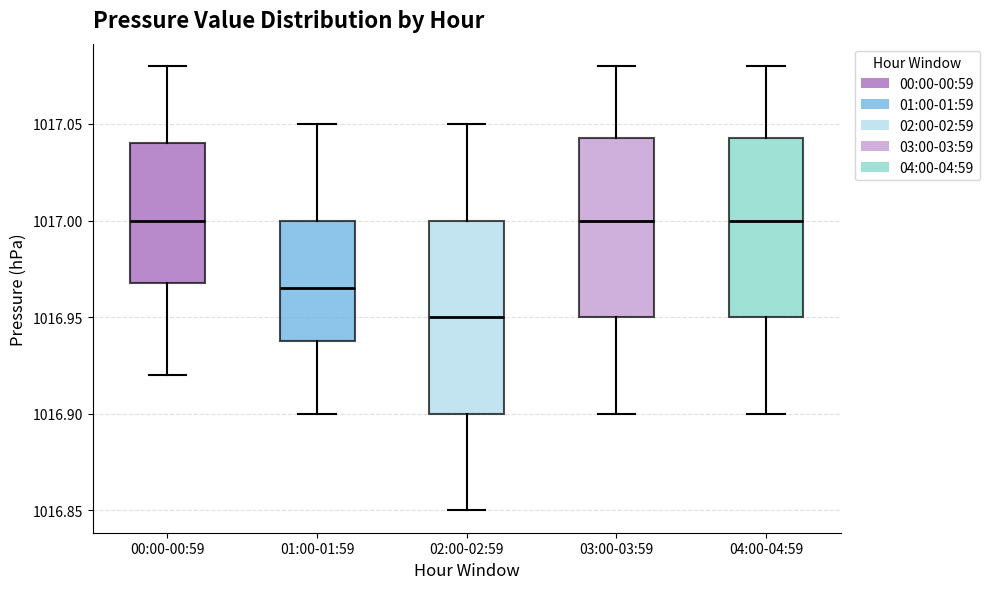

Reading left to right, read every box against the y-axis: the position of its median line, the range the box covers, and the ends of its whiskers. The values are not printed on the chart, so give them approximately, as read against the axis.

00:00-00:59: median 1017.000, box 1016.970 to 1017.040, whiskers 1016.920 to 1017.080
01:00-01:59: median 1016.965, box 1016.940 to 1017.000, whiskers 1016.900 to 1017.050
02:00-02:59: median 1016.950, box 1016.900 to 1017.000, whiskers 1016.850 to 1017.050
03:00-03:59: median 1017.000, box 1016.950 to 1017.045, whiskers 1016.900 to 1017.080
04:00-04:59: median 1017.000, box 1016.950 to 1017.045, whiskers 1016.900 to 1017.080